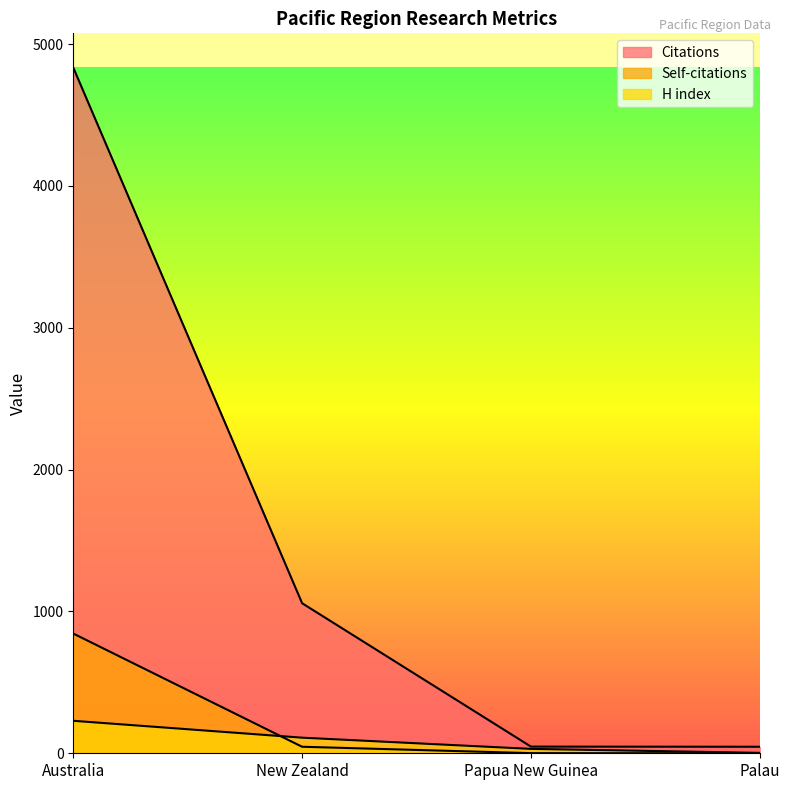

At how many categories does at least one series exceed 3644?

1